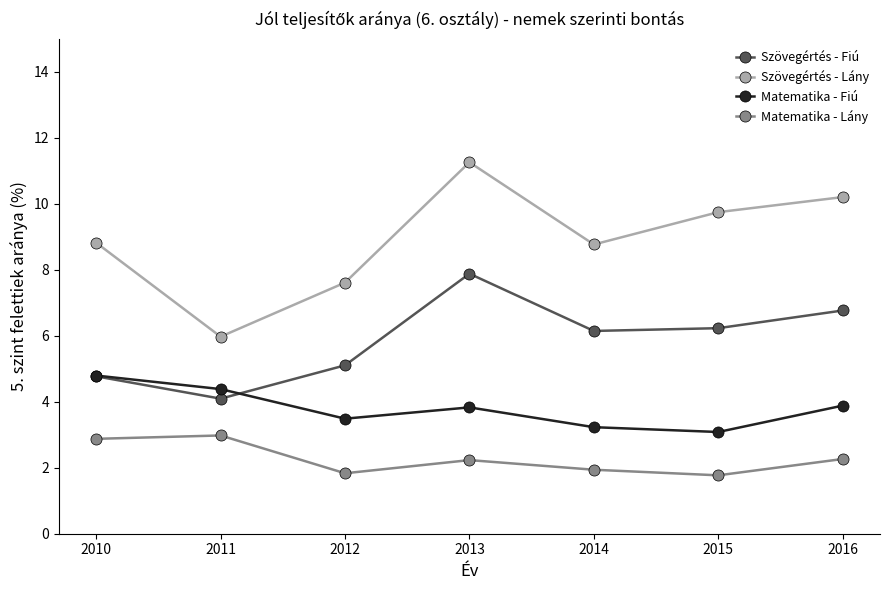

True or false: Szövegértés - Lány has more than 0 interior local peaks.

True